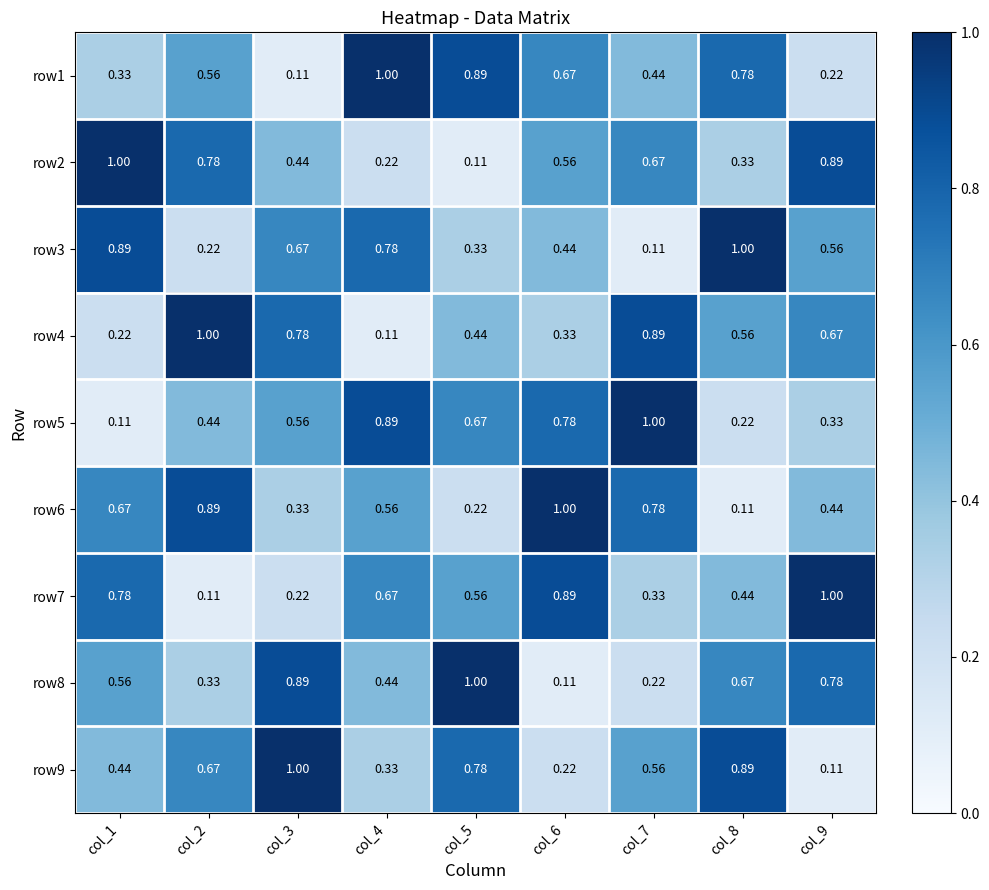

Is the value of row2 at col_3 greater than the value of row3 at col_9?

No